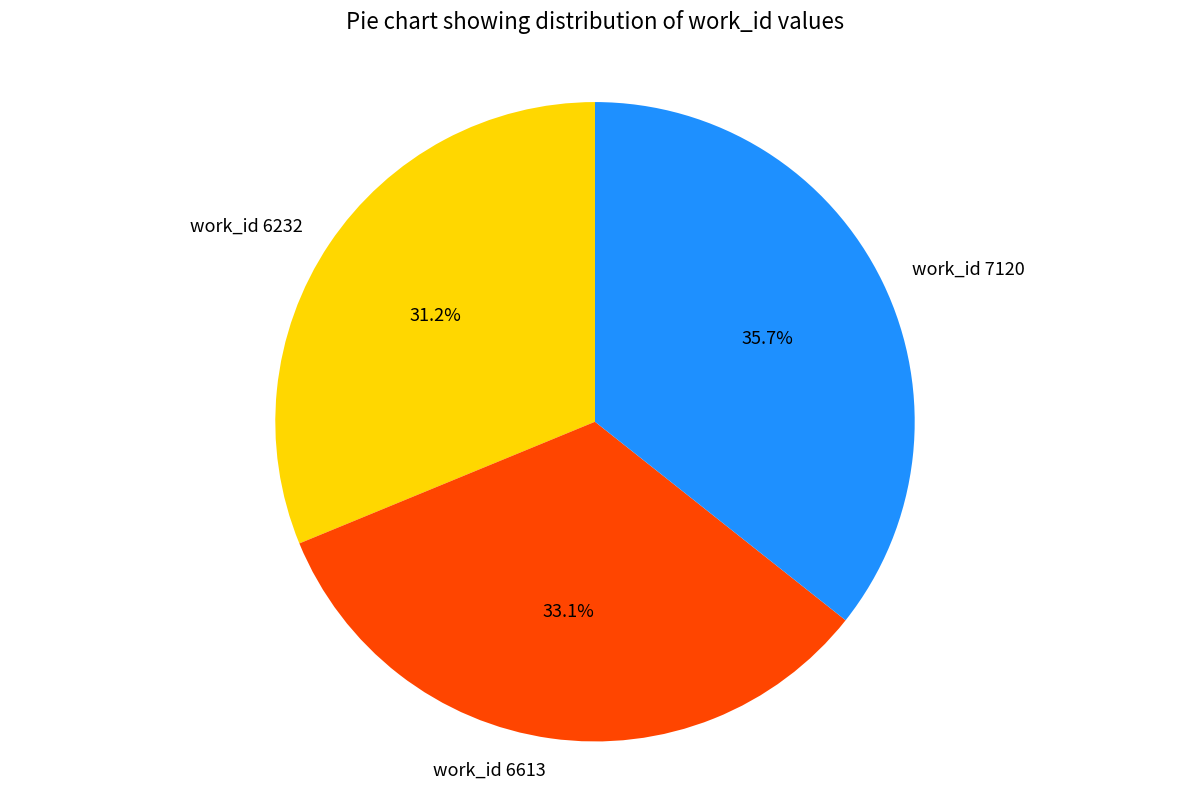

To the nearest percent, what is the average slice percentage?

33%